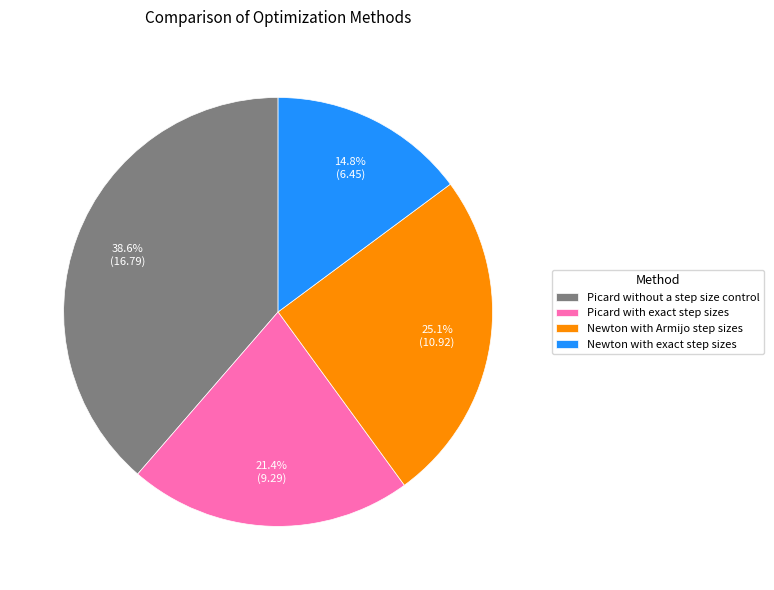

How many slices are in this pie chart?

4